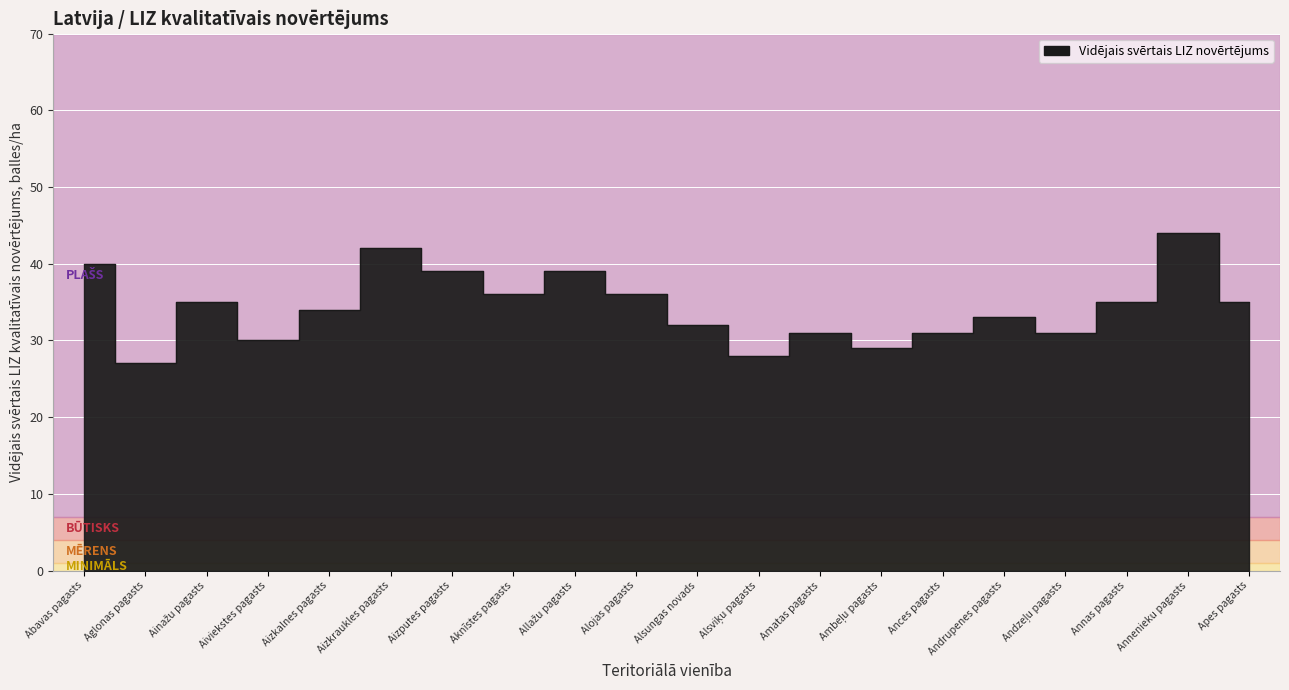

Reading right to left, what are all the values shown in this chart?

Apes pagasts=35	Annenieku pagasts=44	Annas pagasts=35	Andzeļu pagasts=31	Andrupenes pagasts=33	Ances pagasts=31	Ambeļu pagasts=29	Amatas pagasts=31	Alsviķu pagasts=28	Alsungas novads=32	Alojas pagasts=36	Allažu pagasts=39	Aknīstes pagasts=36	Aizputes pagasts=39	Aizkraukles pagasts=42	Aizkalnes pagasts=34	Aiviekstes pagasts=30	Ainažu pagasts=35	Aglonas pagasts=27	Abavas pagasts=40